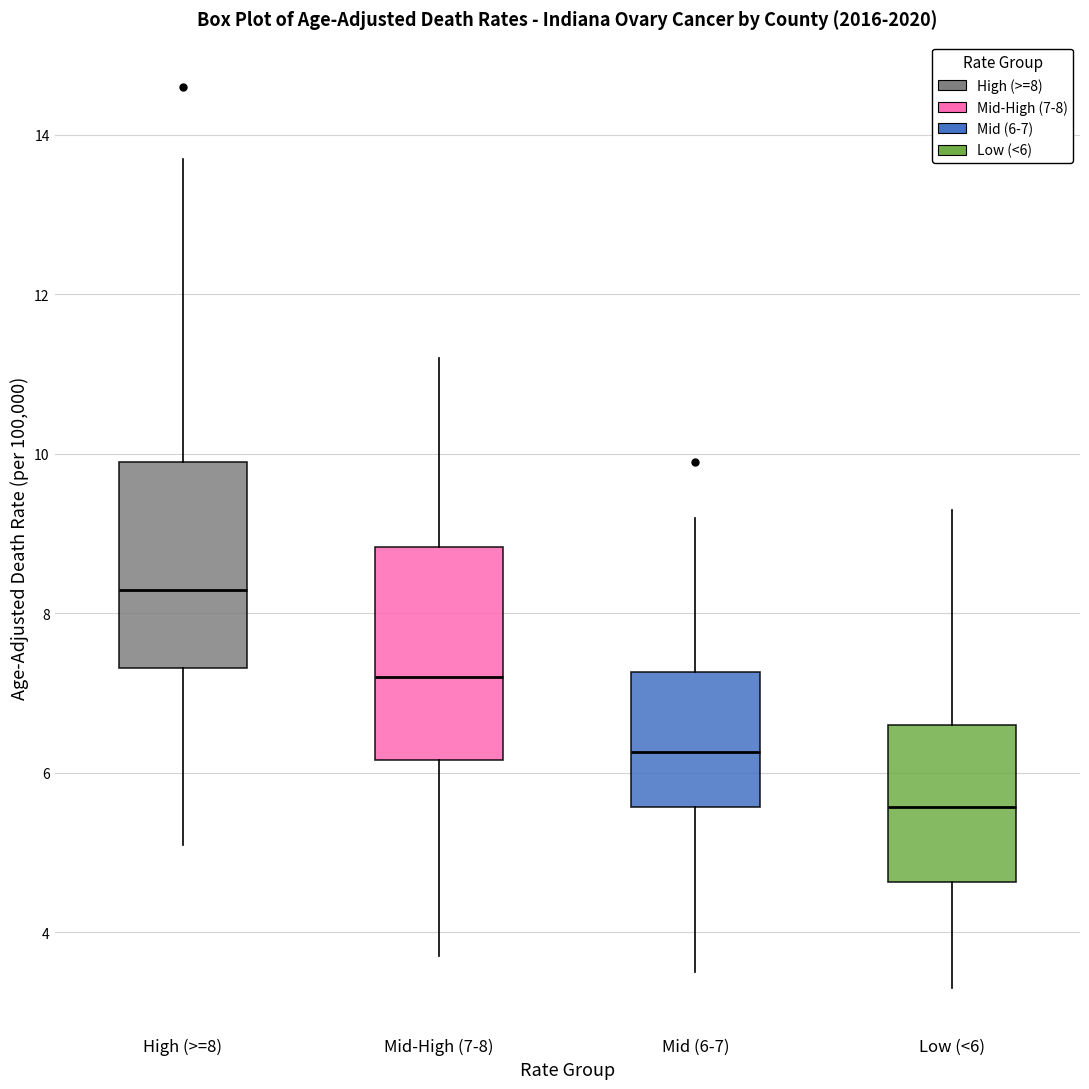

Which box's median line is the lowest?

Low (<6)